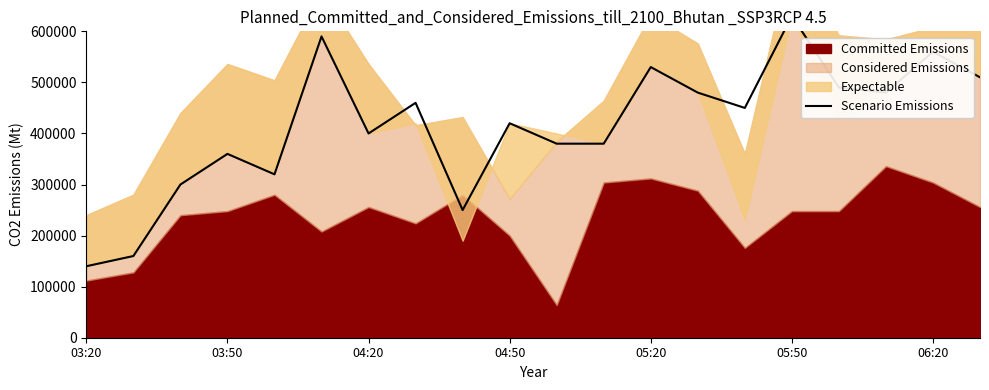

What is the maximum value shown in the chart?

630000.0